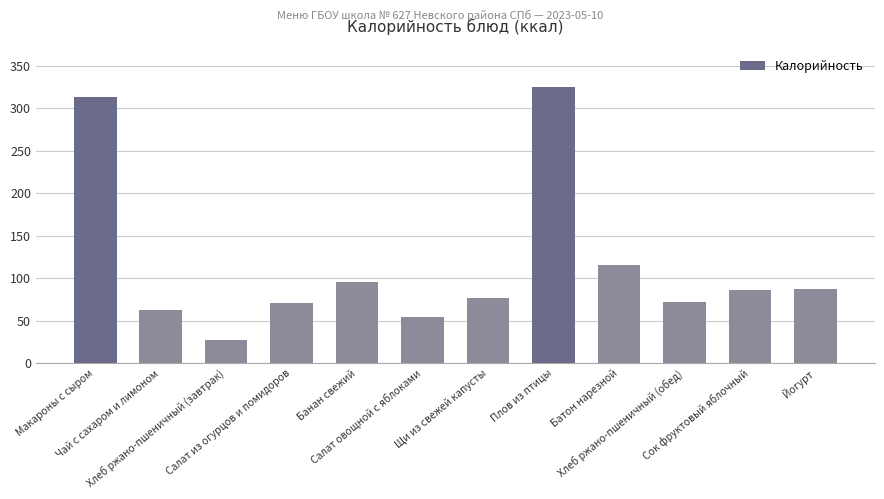

How many values are below 86?

6